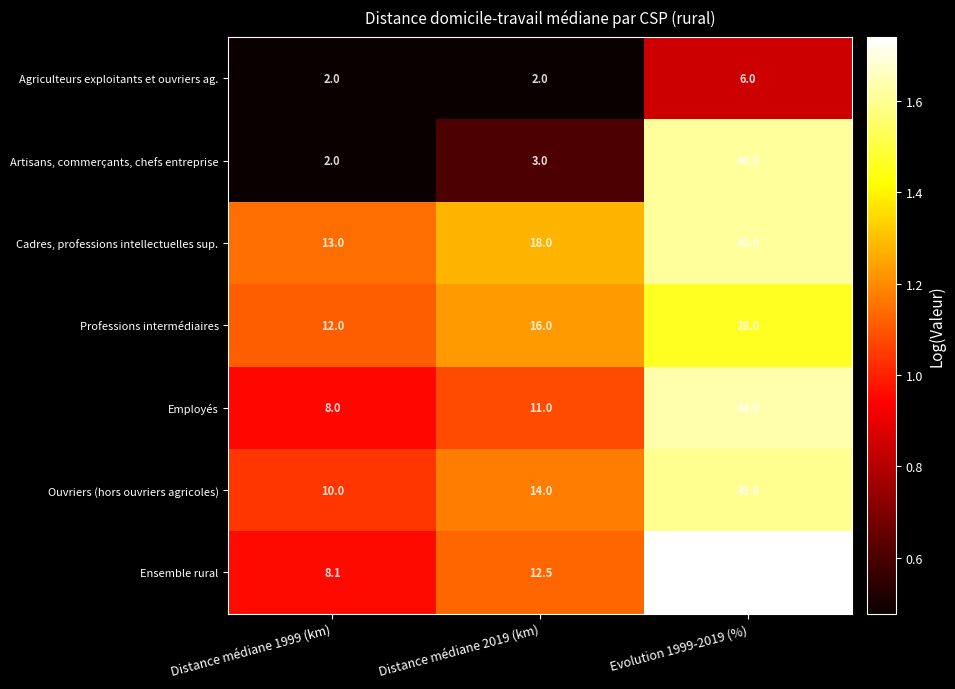

Which series changed the most between Distance médiane 1999 (km) and Evolution 1999-2019 (%)?

Ensemble rural